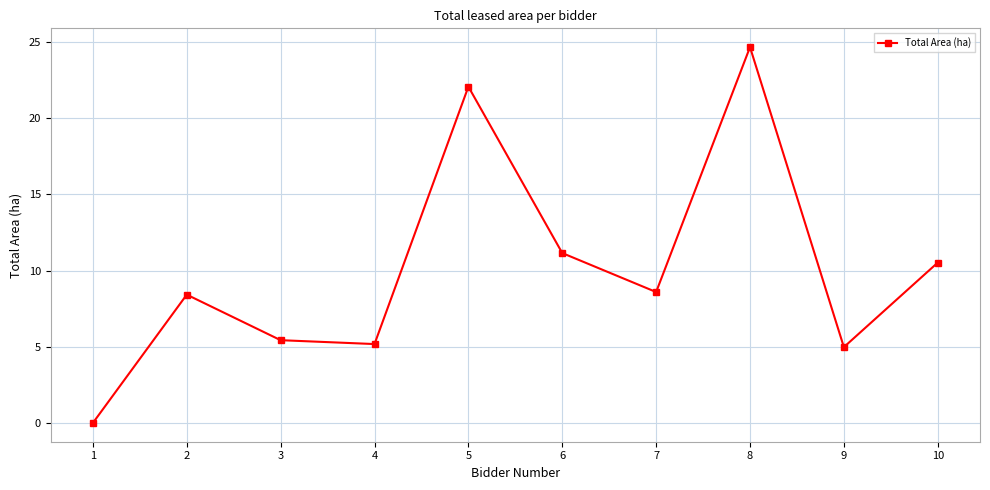

Reading right to left, transcribe all the data shown in this chart.

10=10.5	9=5.0	8=24.7	7=8.6	6=11.1	5=22.1	4=5.2	3=5.4	2=8.4	1=0.0